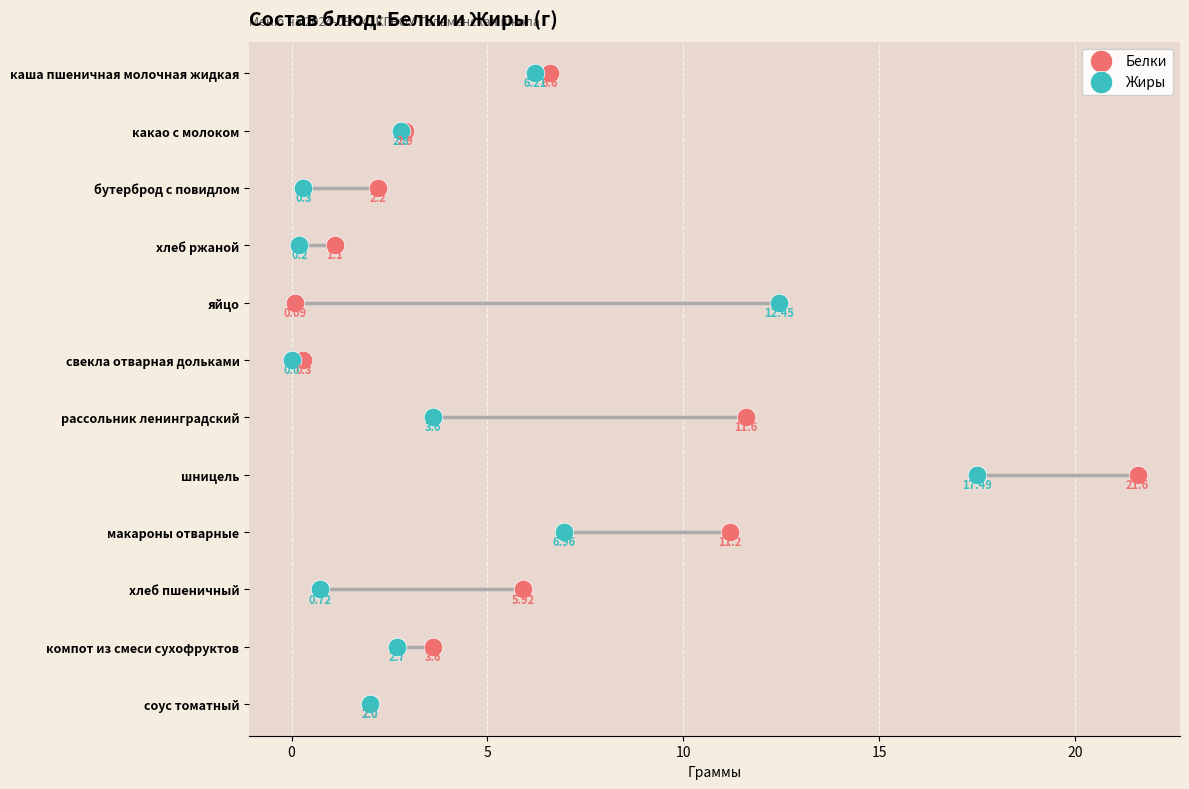

Which series reaches the minimum Y coordinate?

Белки